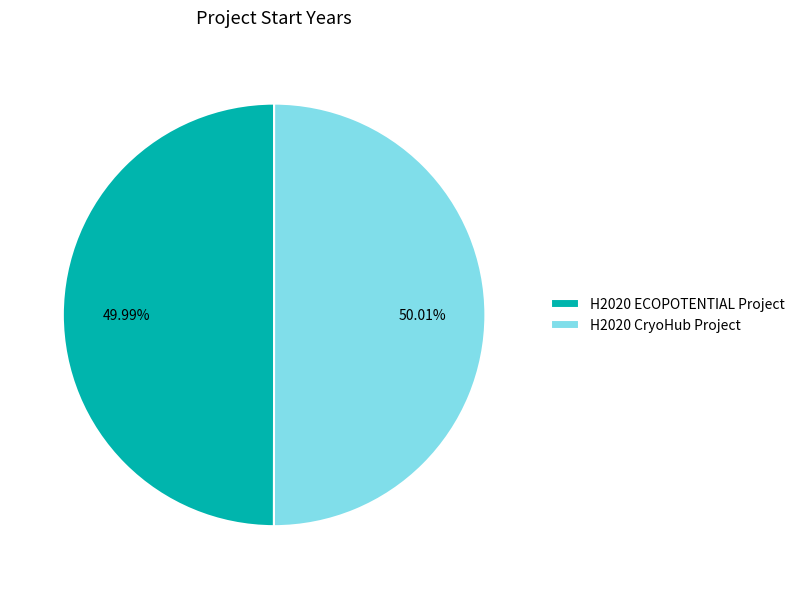

Is there a majority slice in this chart?

Yes